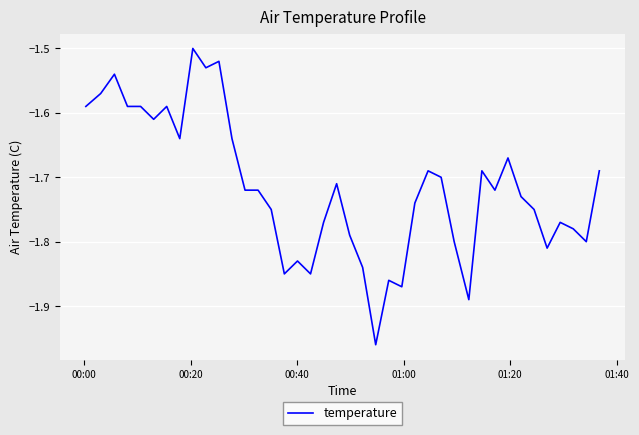

What is the difference between the maximum and minimum values?

0.5